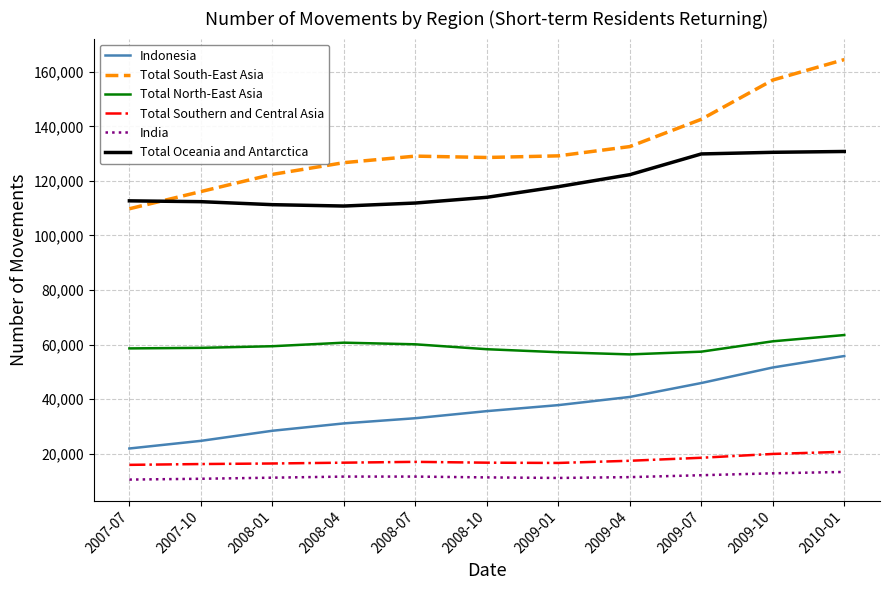

Which series has the widest spread of values?

Total South-East Asia